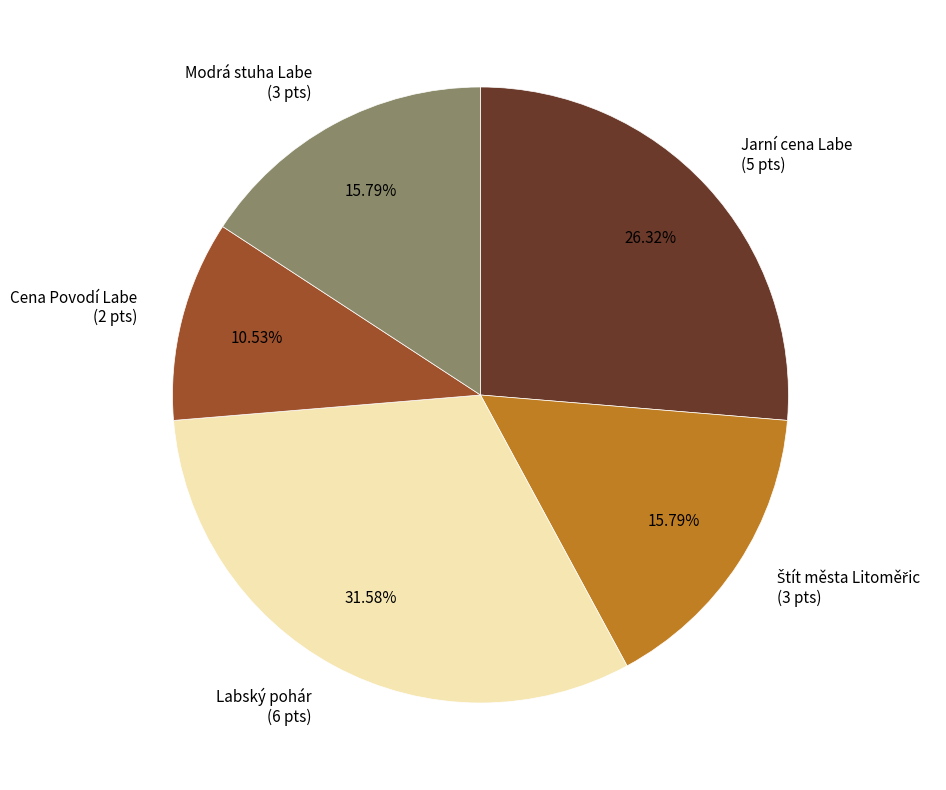

Is there any slice that represents more than half of the pie?

No